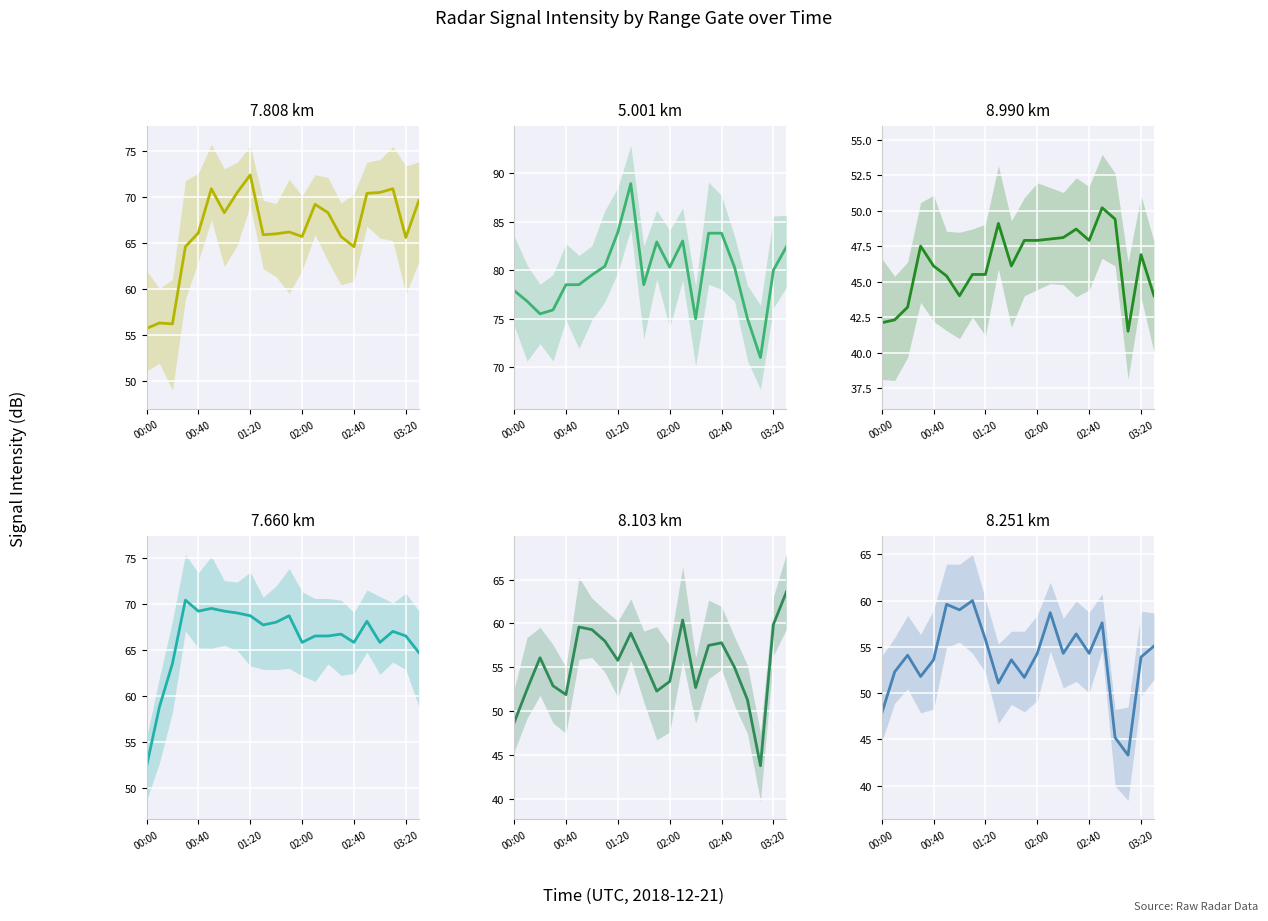

What is the difference between the highest and lowest values at 11?

35.0